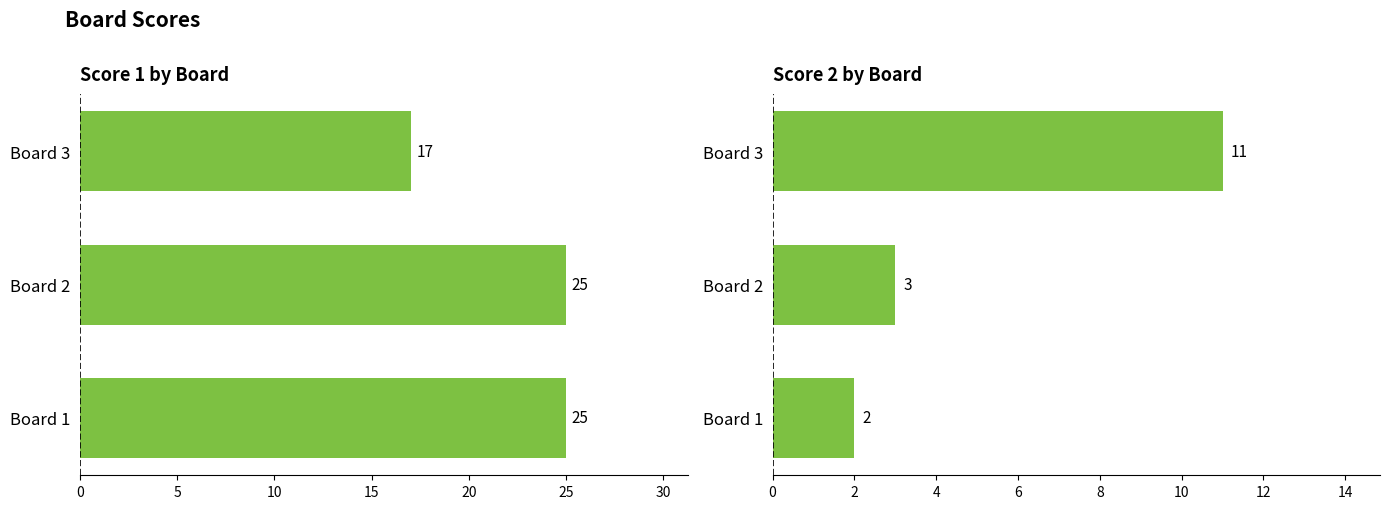

What is the difference between the maximum and minimum values in the Score 1 series?

8